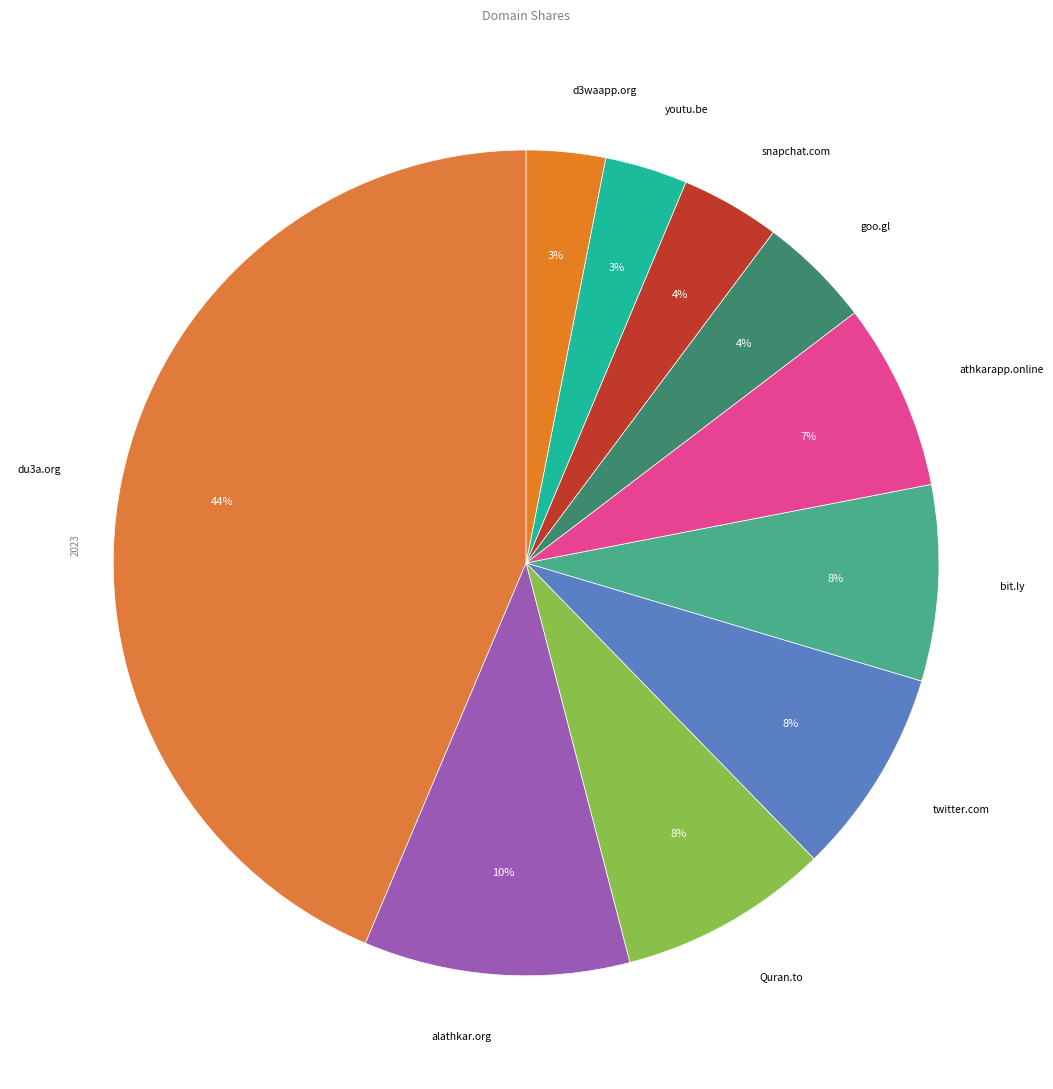

How many segments does this pie chart have?

10